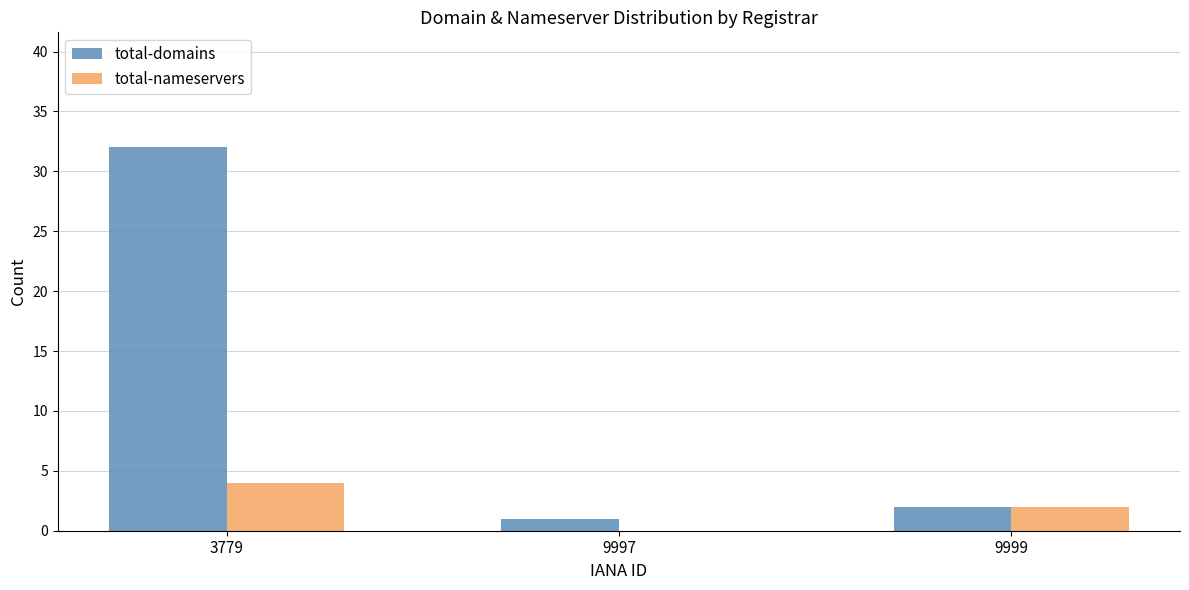

What is the sum of the total-nameservers values at 3779 and 9997?

4